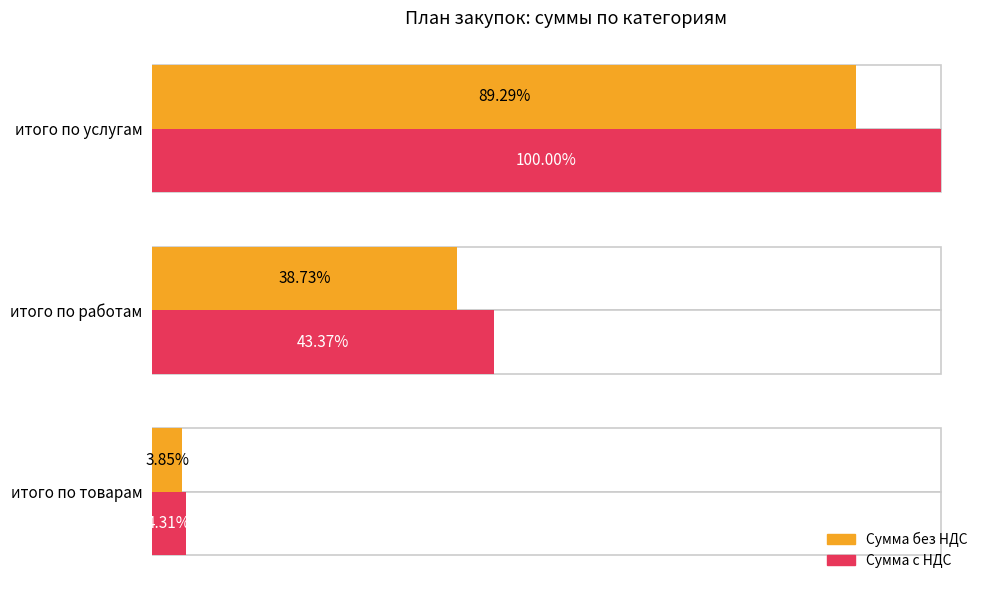

Which has a higher value, итого по услугам or итого по работам?

итого по услугам